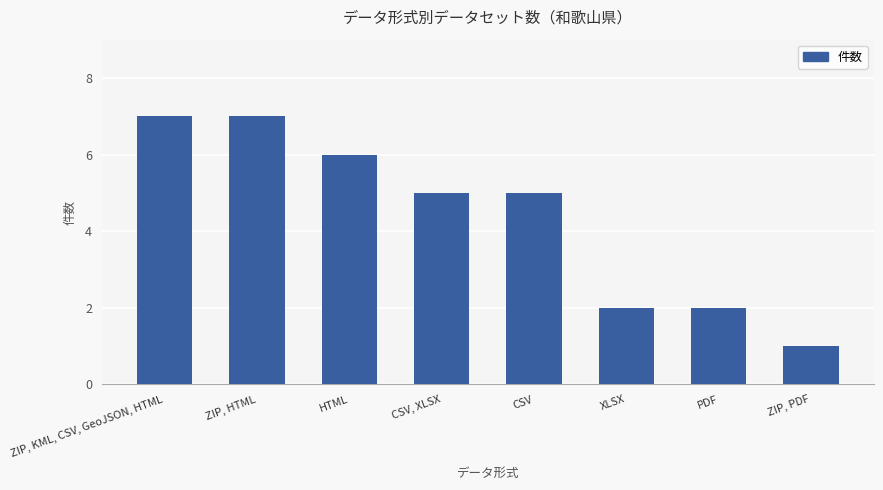

Which label corresponds to the smallest value in the chart?

ZIP, PDF